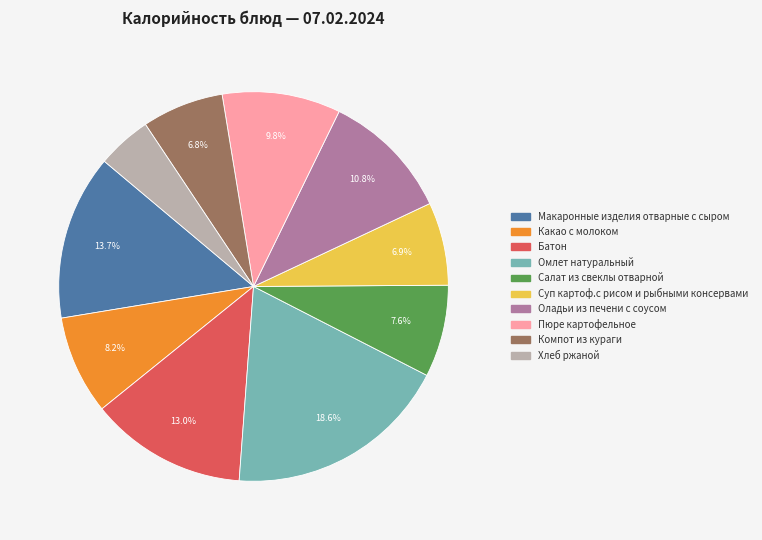

What is the ratio of the value at Омлет натуральный to the value at Оладьи из печени с соусом?

1.7